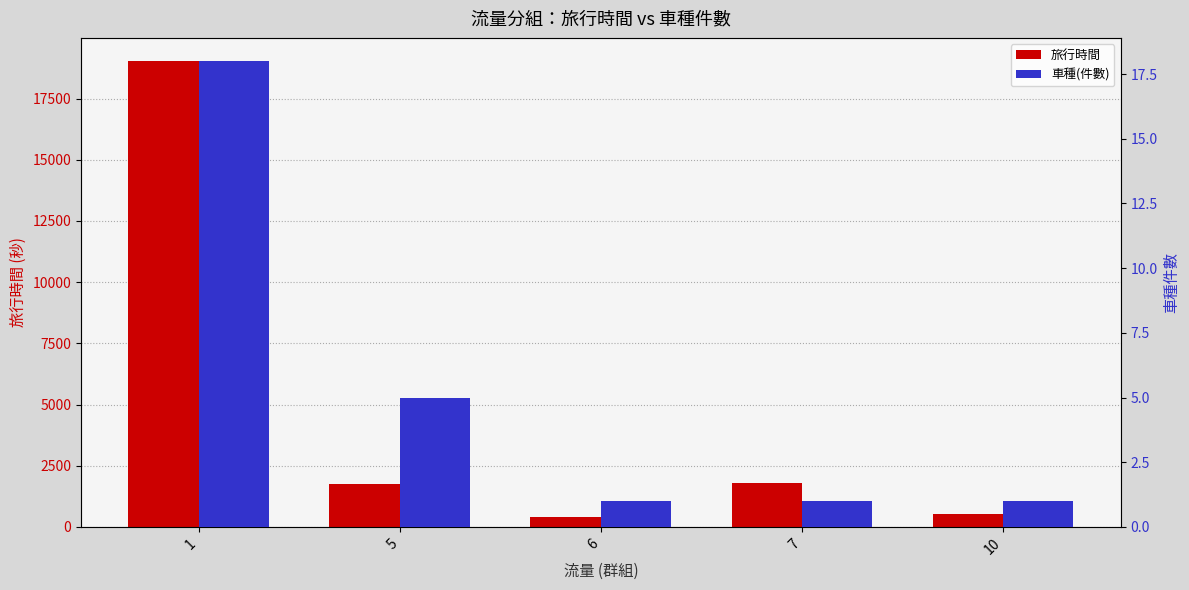

Which series has the largest total across all categories?

旅行時間